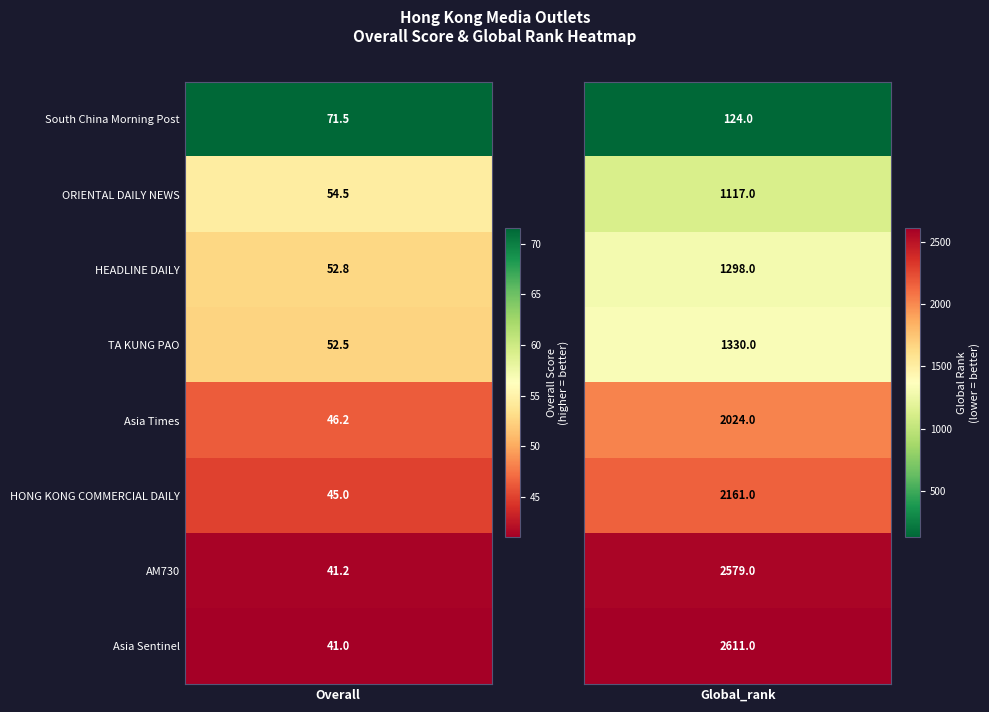

What is the sum of all Asia Sentinel values?

2652.0